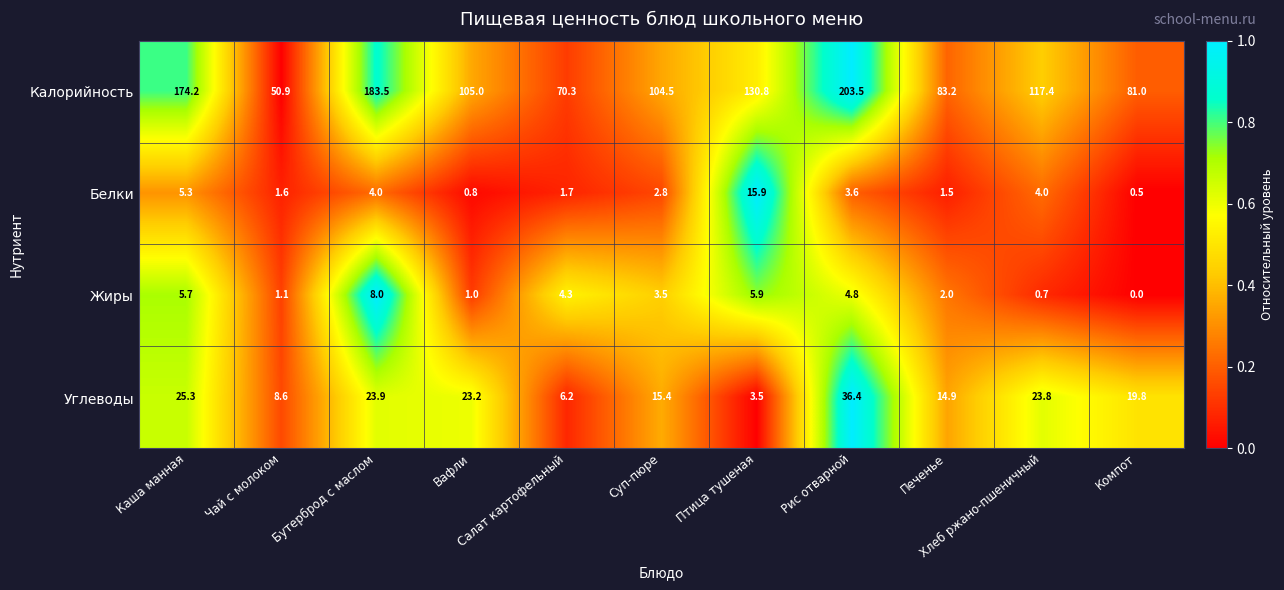

Count the number of categories in the chart.

11